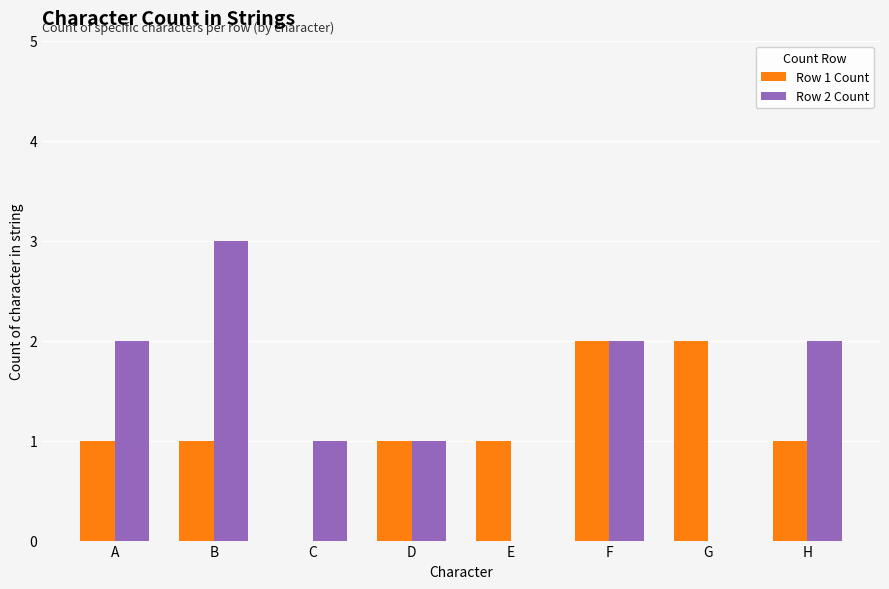

Is it true that Row 1 Count equals -1 at C?

False